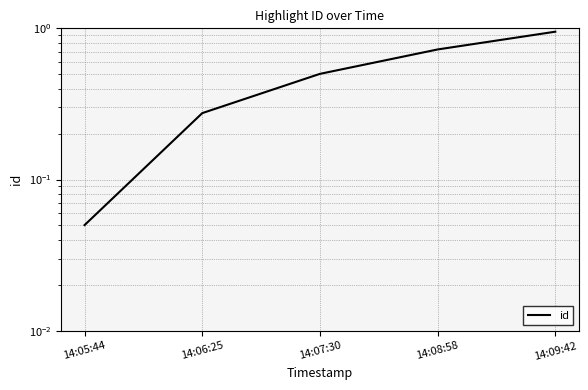

What is the greatest value displayed?

1.0